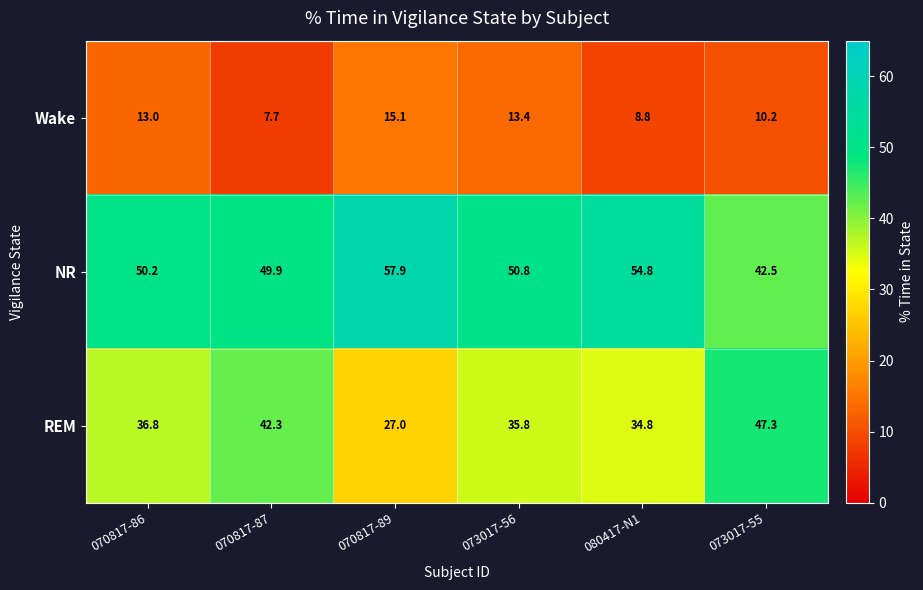

True or false: NR has a value of 50.2 at 070817-86.

True